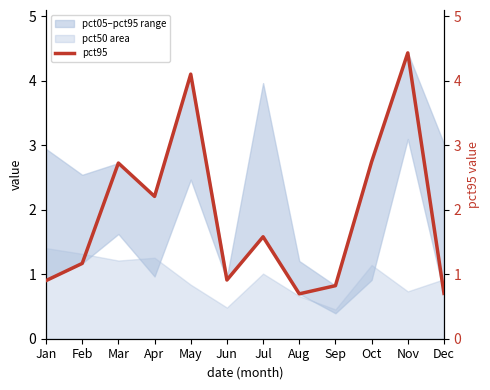

Where does the data first go above 1?

Feb